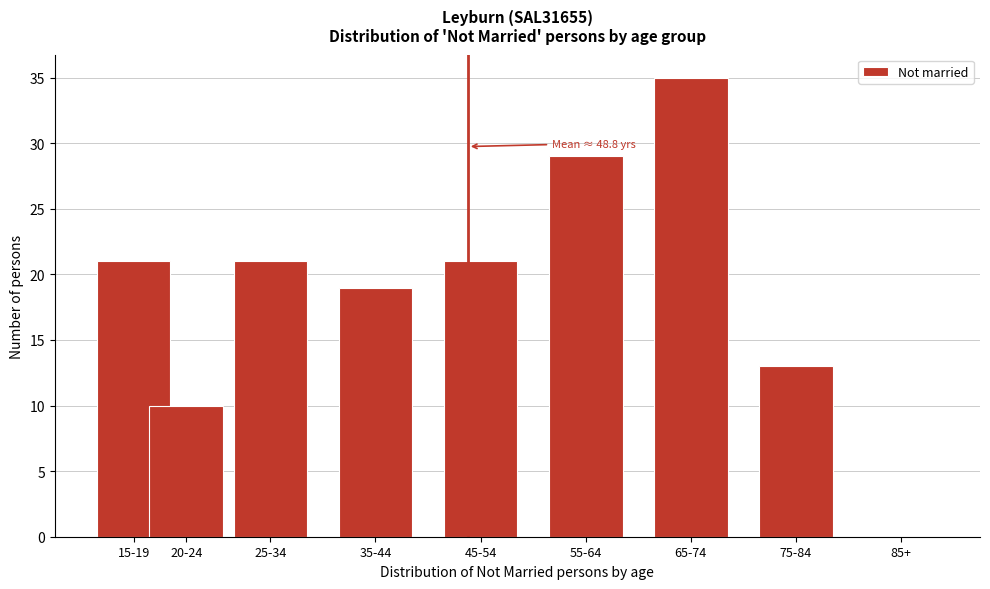

Reading left to right, list all the values displayed in this chart.

15-19=21	20-24=10	25-34=21	35-44=19	45-54=21	55-64=29	65-74=35	75-84=13	85+=0